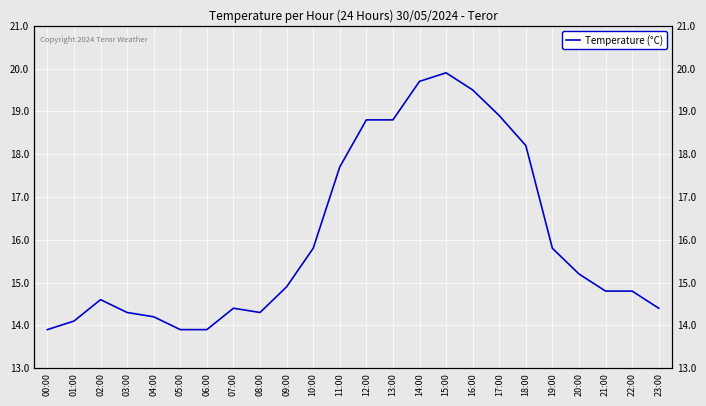

Approximately how many times larger is the value at 21:00 compared to 02:00?

1.0